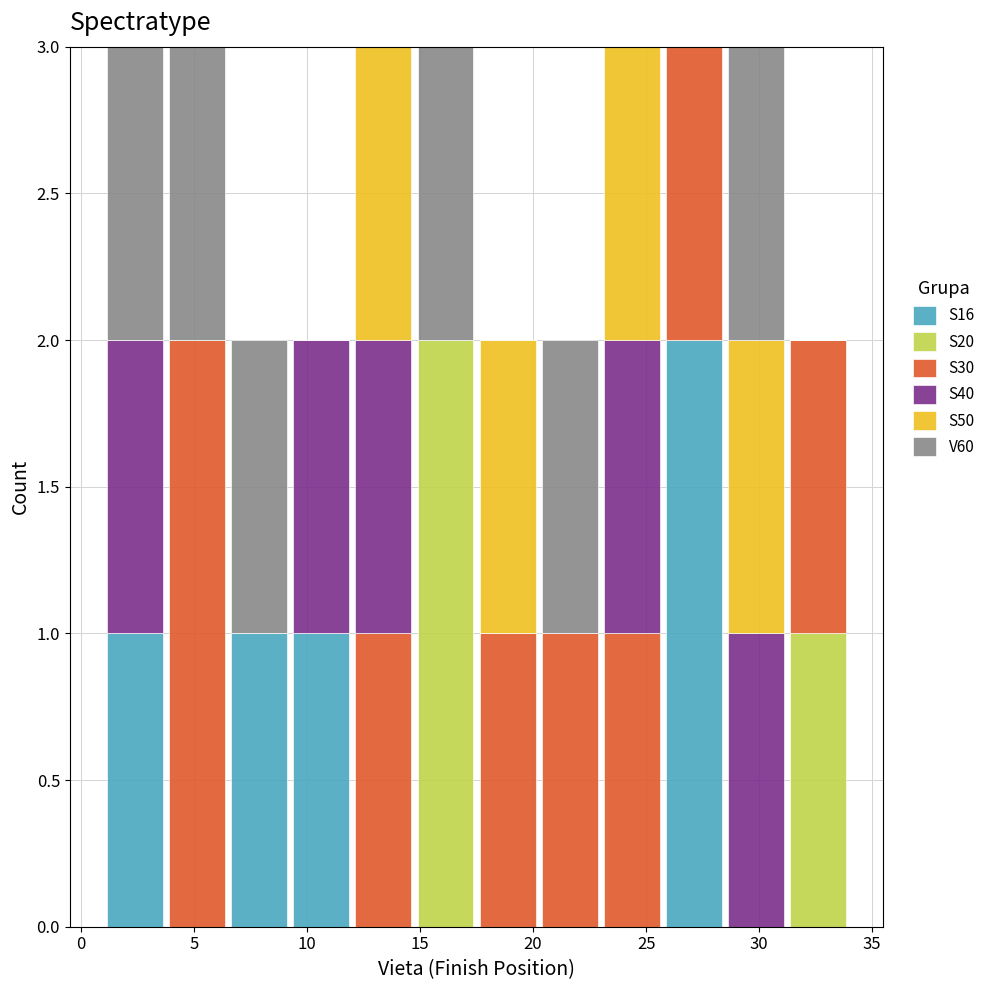

What is the total height of the stacked bar covering 28.50 to 31.25 on the x-axis? Neither the bar edges nor the heights are printed on the chart, so give them approximately, as read against the axes.

3